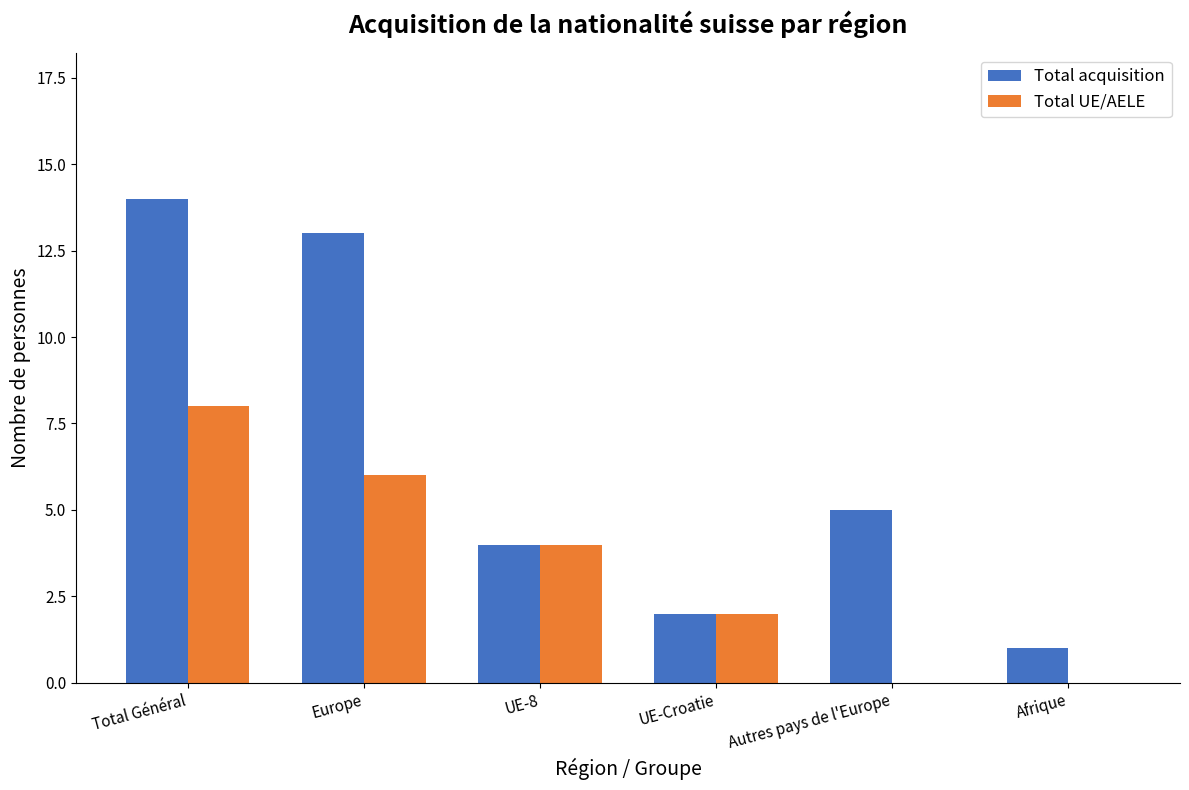

At which label is Total acquisition closest to 7?

Autres pays de l'Europe